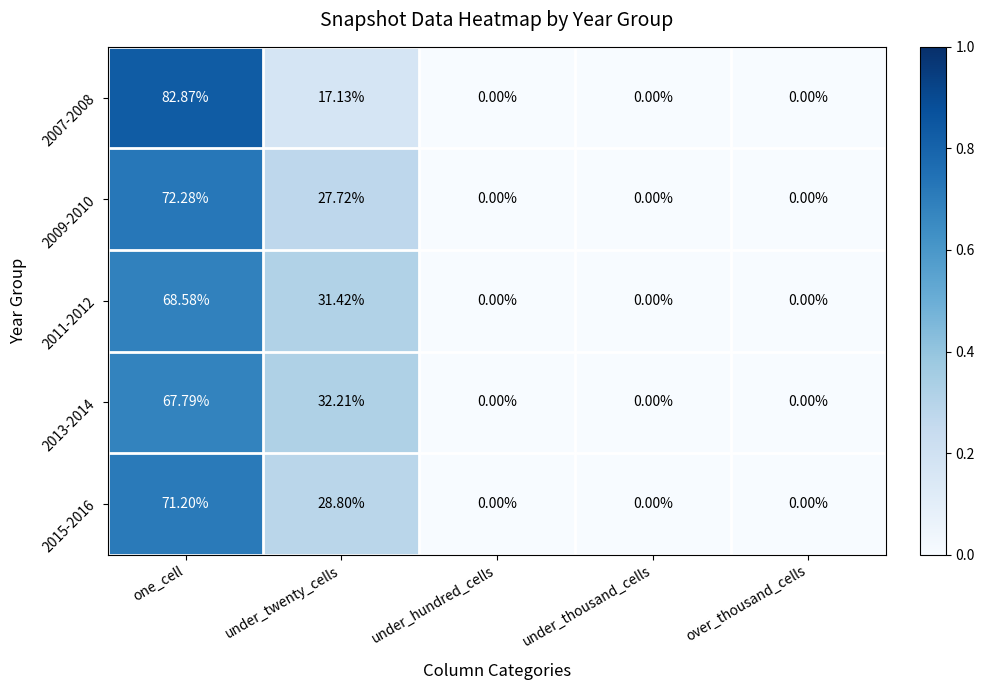

How many categories are shown in the chart?

5